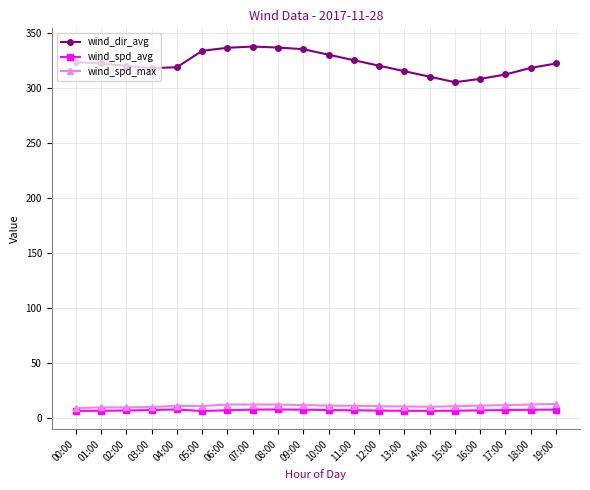

What is the difference between the highest and lowest values at 00:00?

316.9